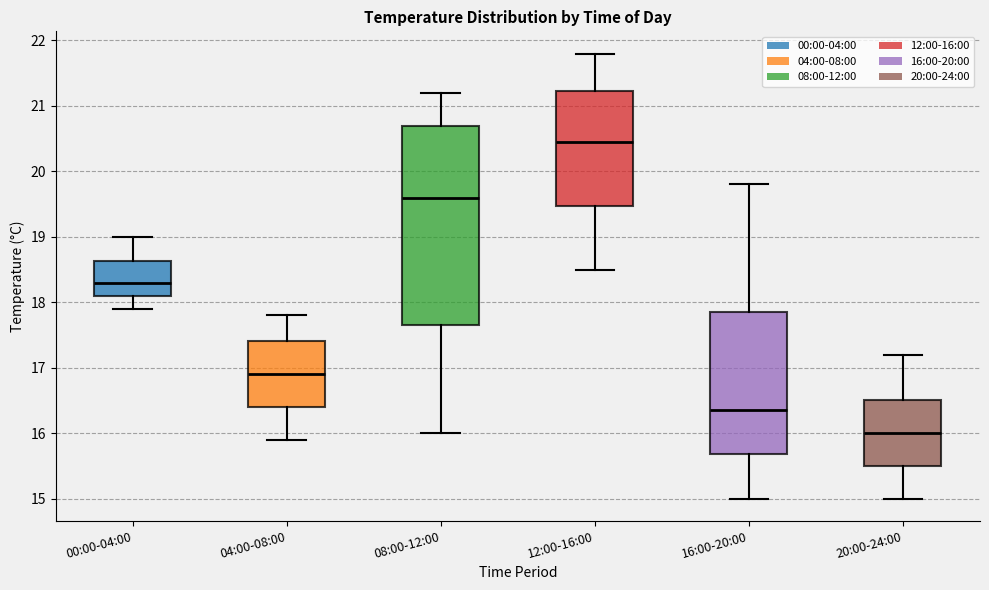

Reading left to right, read every box against the y-axis: the position of its median line, the range the box covers, and the ends of its whiskers. The values are not printed on the chart, so give them approximately, as read against the axis.

00:00-04:00: median 18.3, box 18.1 to 18.6, whiskers 17.9 to 19.0
04:00-08:00: median 16.9, box 16.4 to 17.4, whiskers 15.9 to 17.8
08:00-12:00: median 19.6, box 17.7 to 20.7, whiskers 16.0 to 21.2
12:00-16:00: median 20.5, box 19.5 to 21.2, whiskers 18.5 to 21.8
16:00-20:00: median 16.4, box 15.7 to 17.9, whiskers 15.0 to 19.8
20:00-24:00: median 16.0, box 15.5 to 16.5, whiskers 15.0 to 17.2